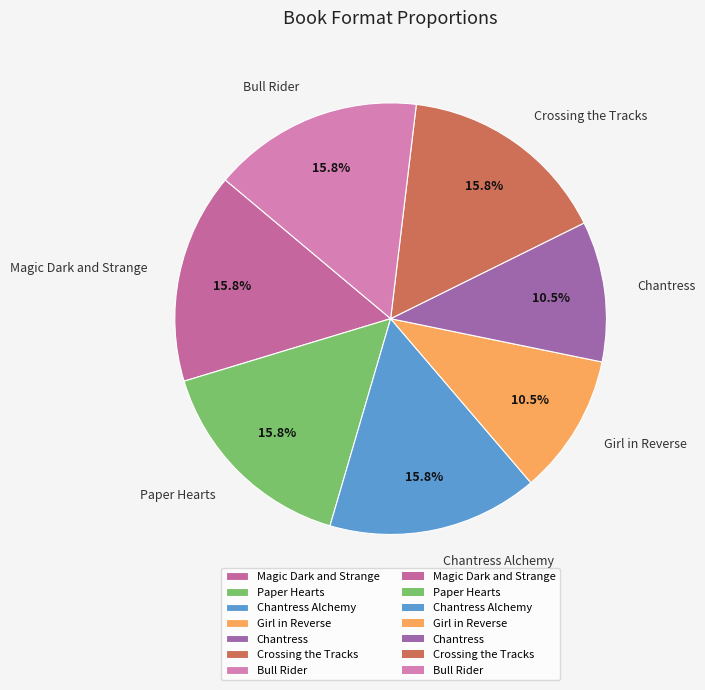

Is there any slice that represents more than half of the pie?

No